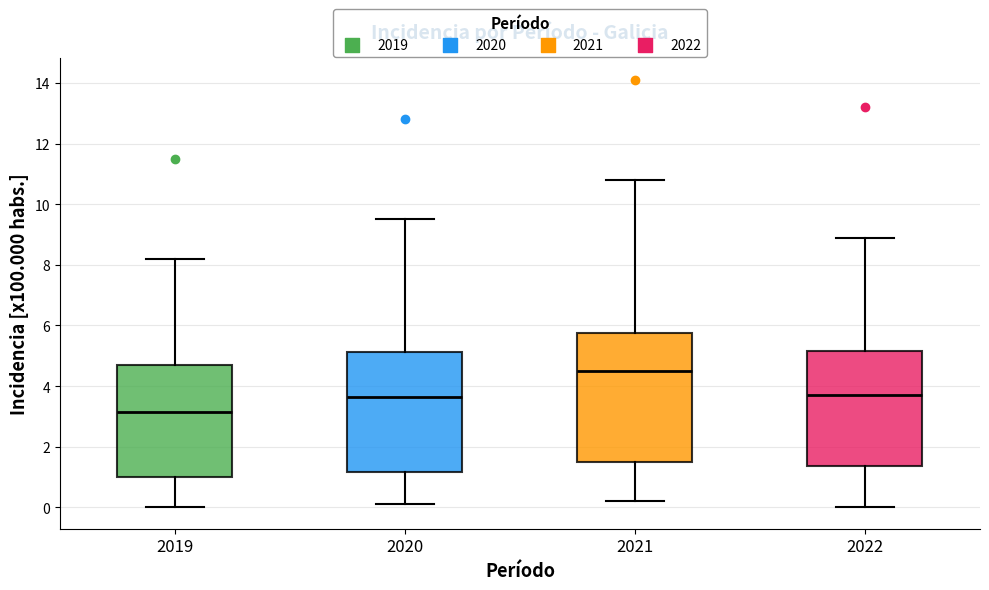

Comparing the boxes themselves (not the whiskers), which one is the tallest?

2021